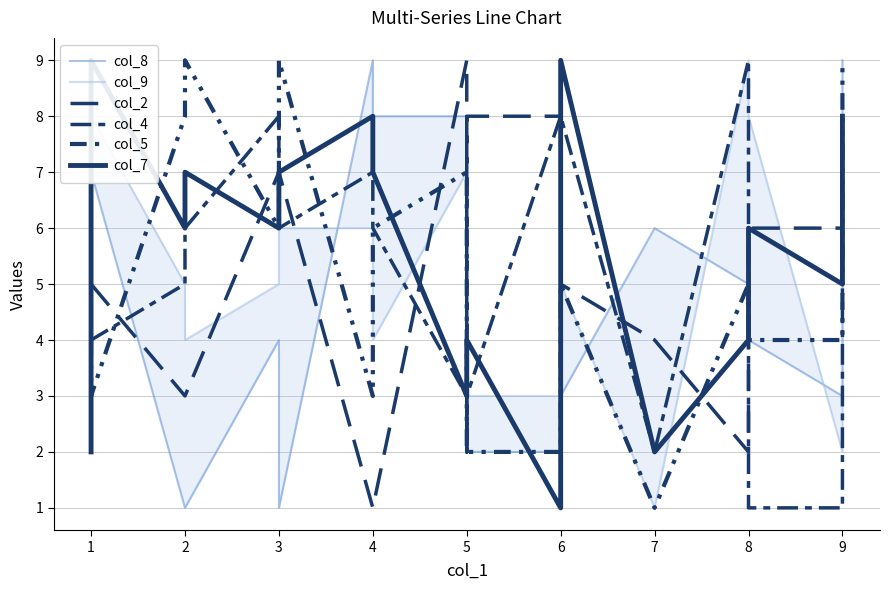

How many lines are shown in the chart?

6